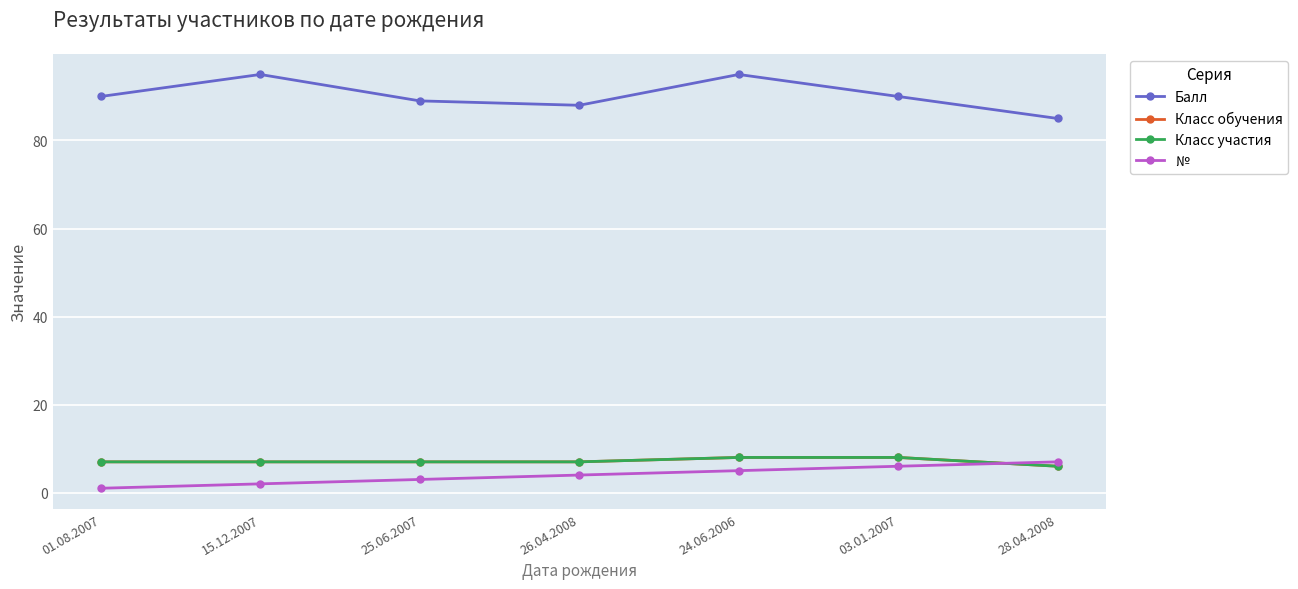

Does the chart have visible grid lines?

Yes